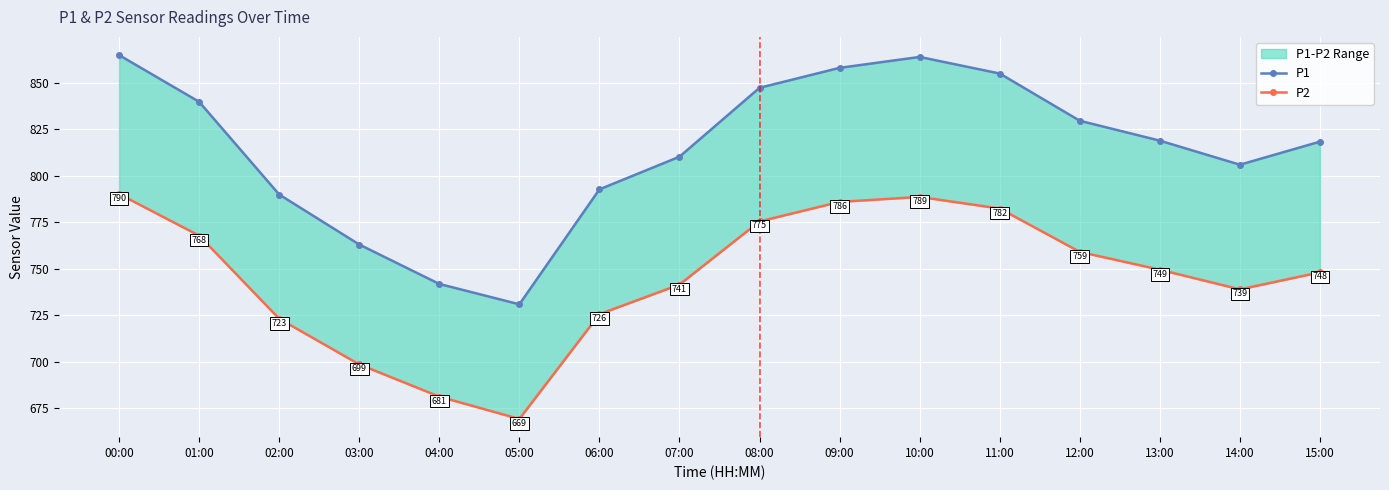

What is the sum of all P1 values?

13029.5